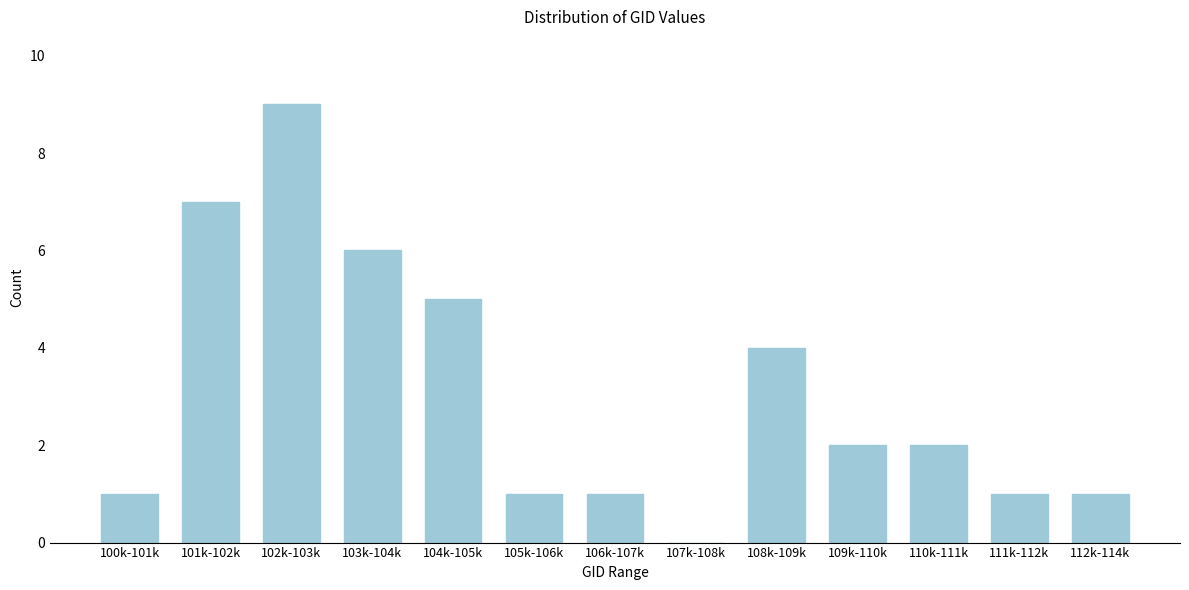

Reading left to right, transcribe all the data shown in this chart.

100k-101k=1	101k-102k=7	102k-103k=9	103k-104k=6	104k-105k=5	105k-106k=1	106k-107k=1	107k-108k=0	108k-109k=4	109k-110k=2	110k-111k=2	111k-112k=1	112k-114k=1